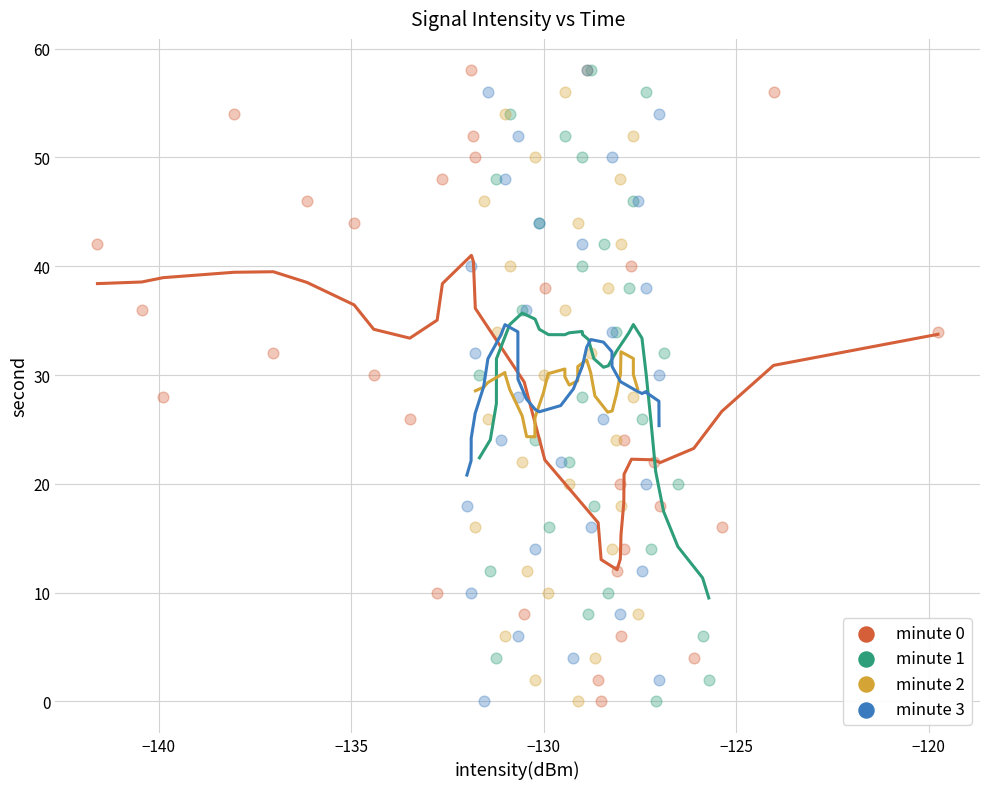

What are all the series names shown in the legend?

minute 0, minute 1, minute 2, minute 3